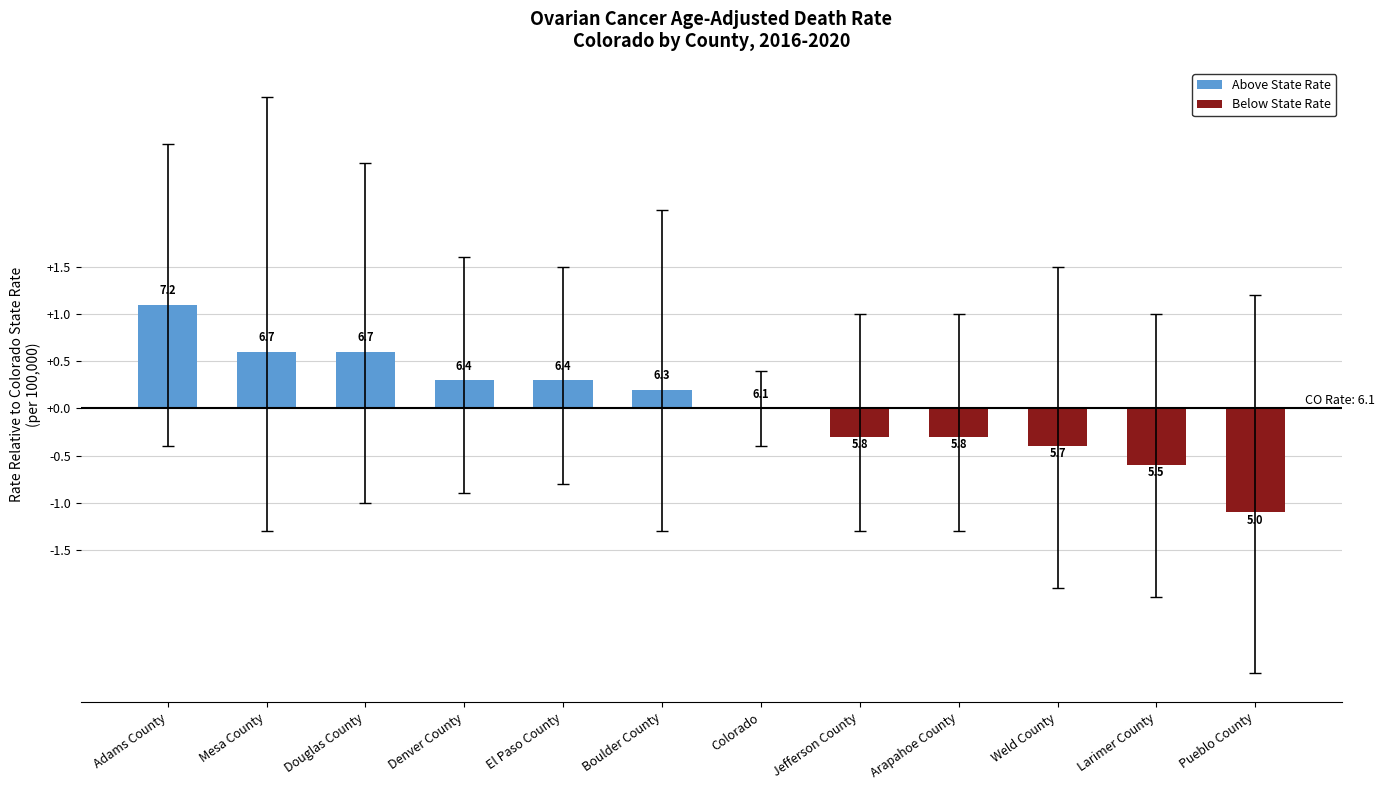

At which category does the chart reach its minimum across all series?

Pueblo County